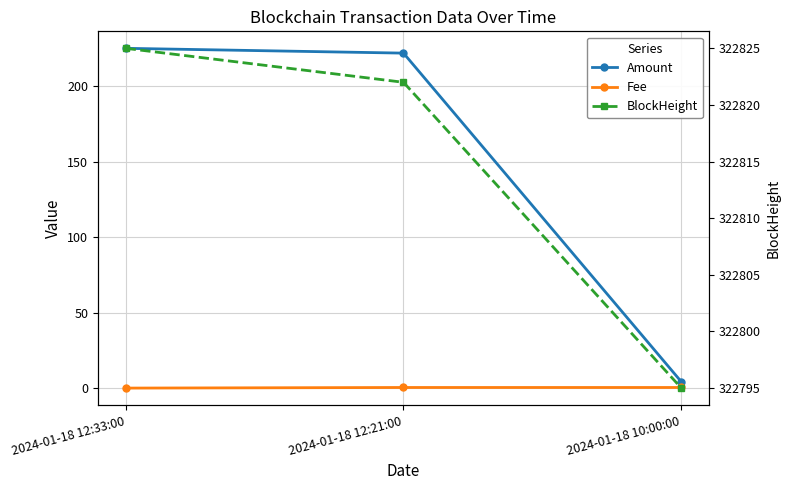

What is the difference between the BlockHeight values at 2024-01-18 12:21:00 and 2024-01-18 12:33:00?

3.0